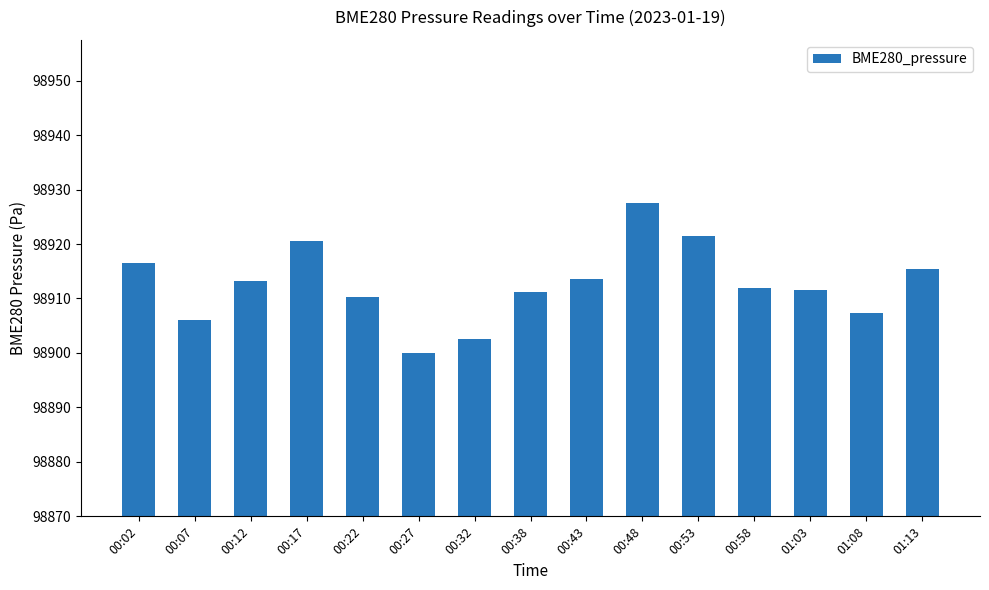

What is the value of the 1st bar from the left?

98916.4